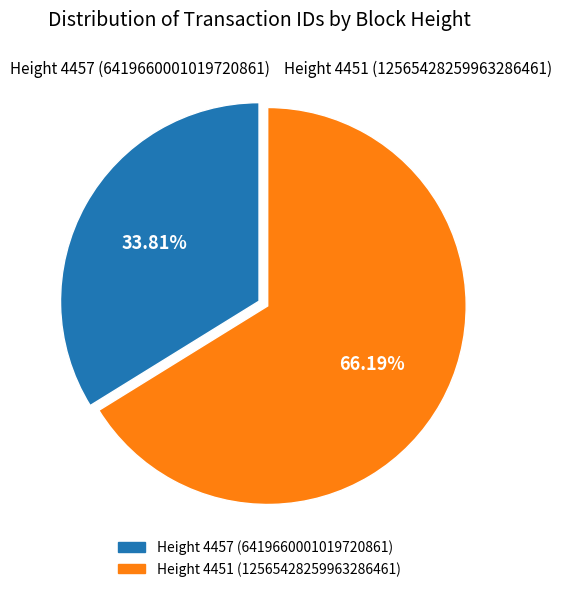

Does any single category account for the majority?

Yes